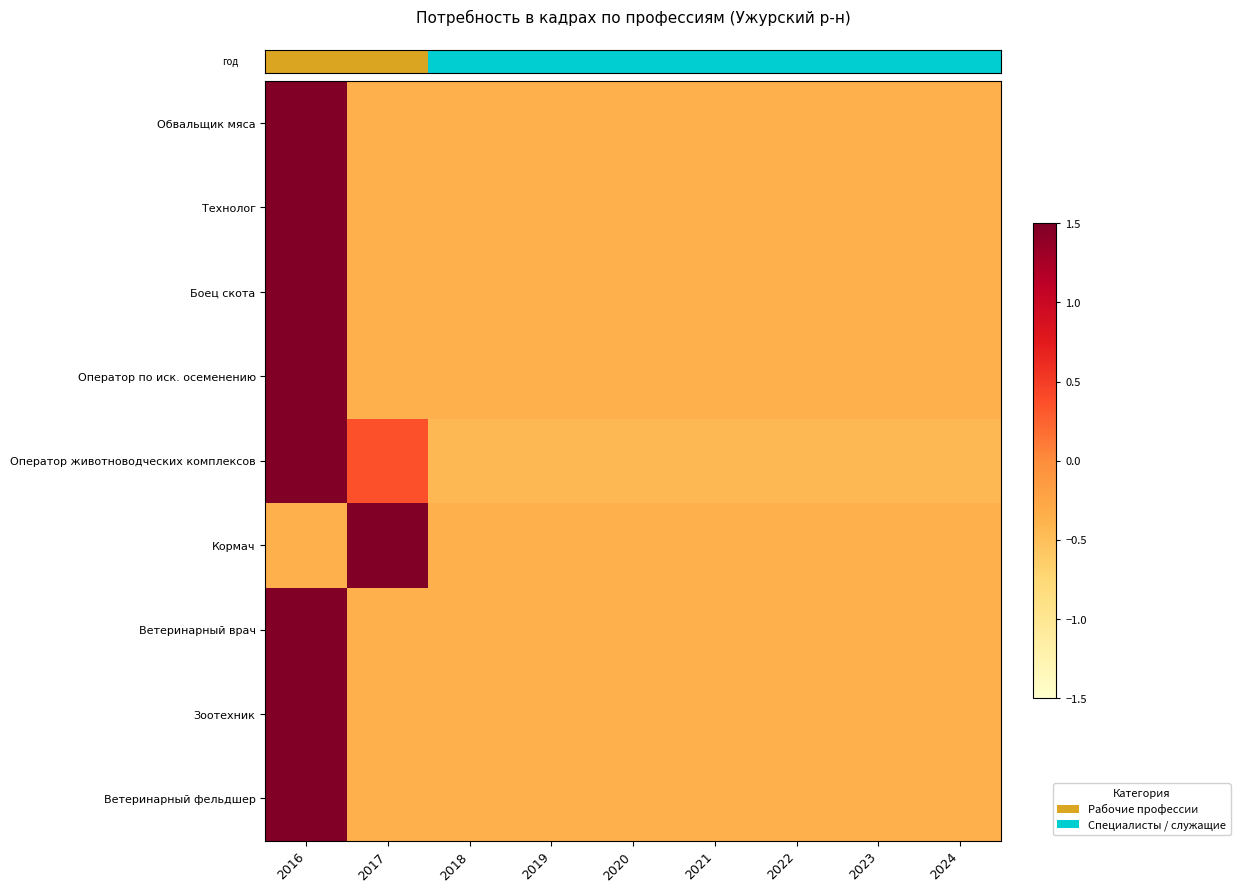

What is the minimum value shown in the chart?

-0.4